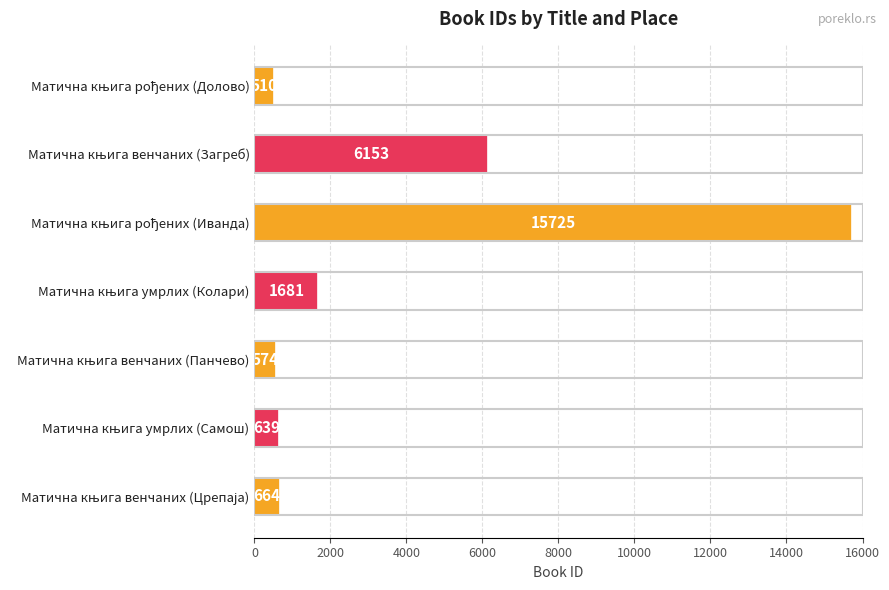

Reading top to bottom, what are all the values shown in this chart?

510	6153	15725	1681	574	639	664